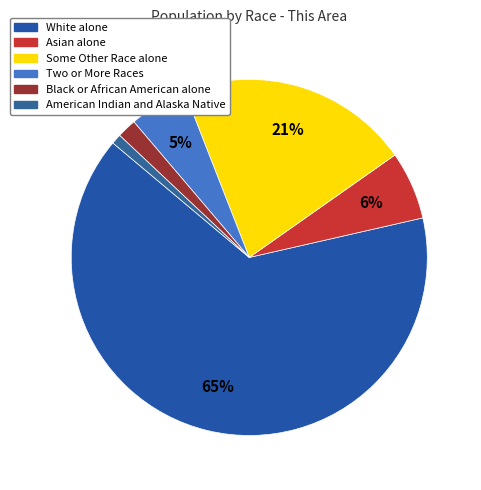

To the nearest percent, what is the combined percentage of Black or African American alone and White alone?

66%